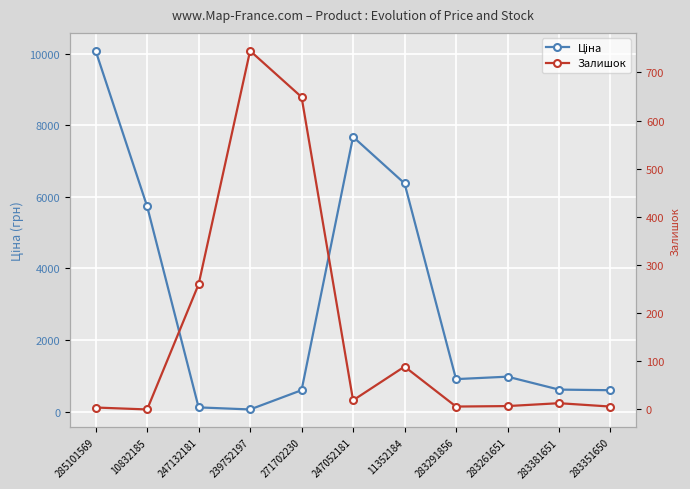

Is the value of Ціна at 271702230 greater than the value of Залишок at 283381651?

Yes